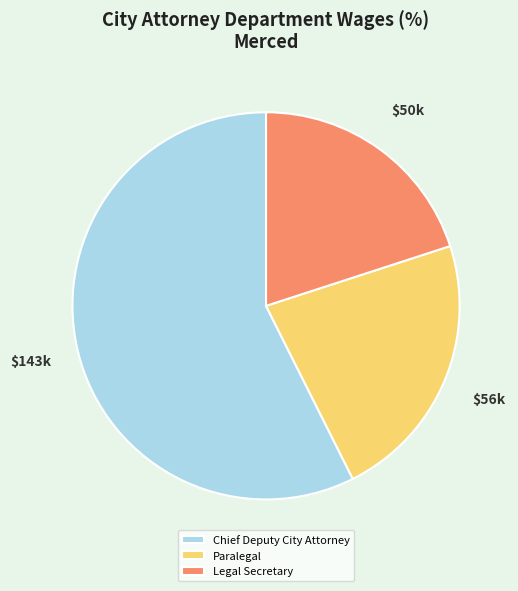

What is the ratio of the value at Chief Deputy City Attorney to the value at Legal Secretary?

2.9